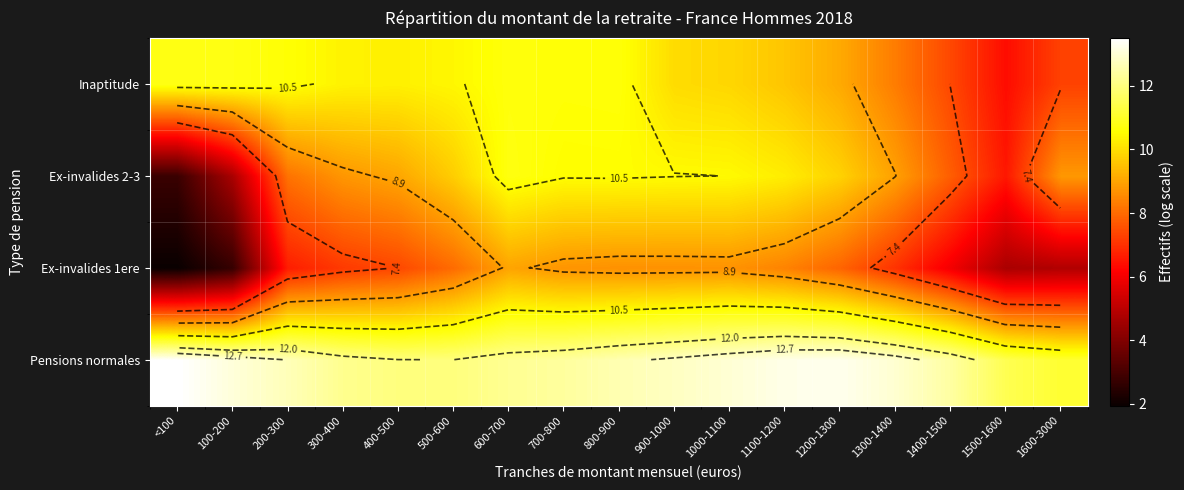

At which label does Ex-invalides 2-3 reach its minimum?

<100